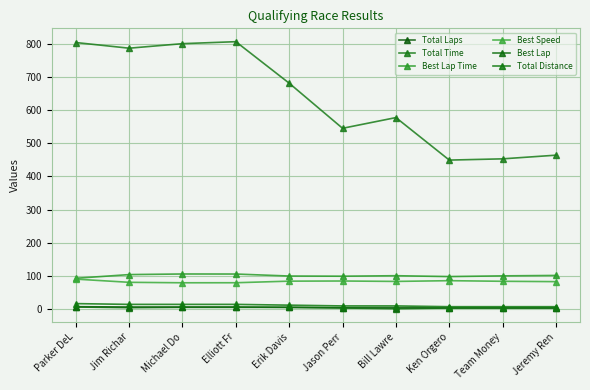

How many lines are shown in the chart?

6